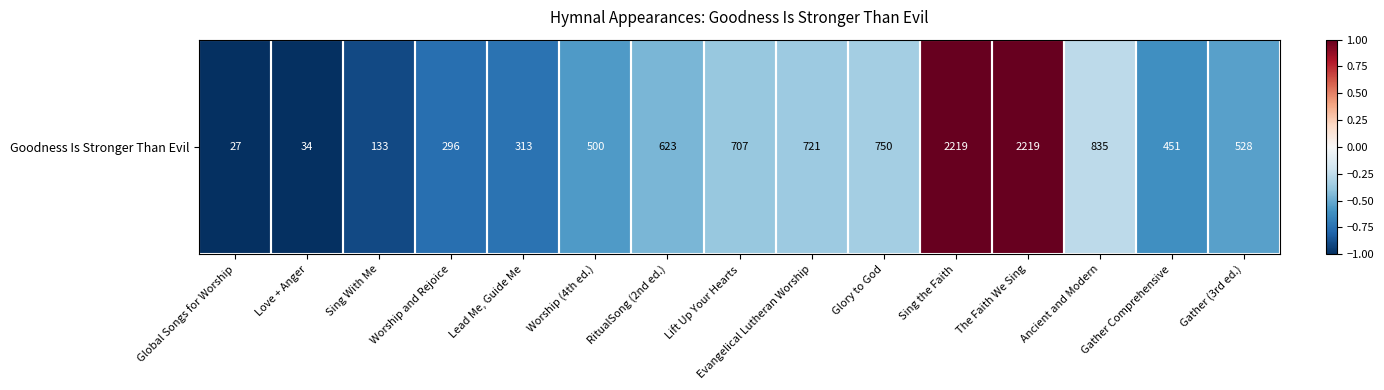

How many positive values are there?

2